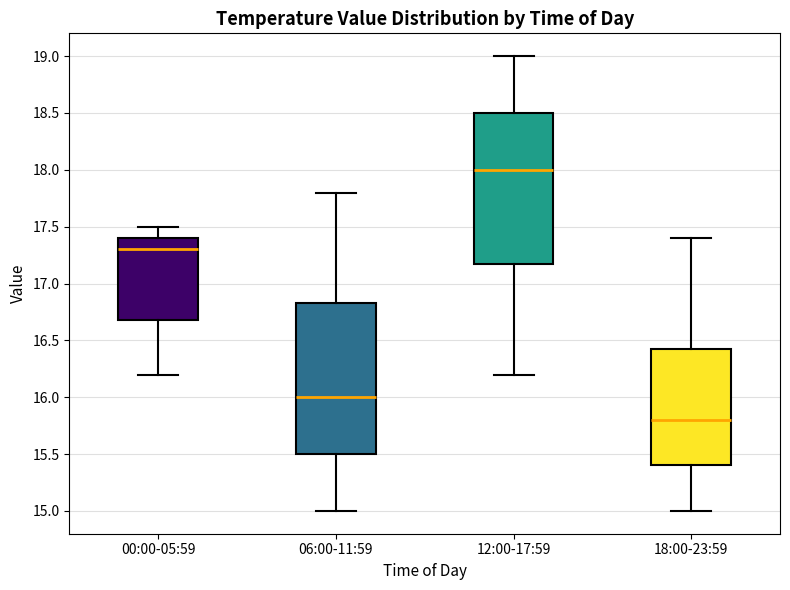

Reading left to right, transcribe this box plot: for each box, give where its median line is, the range the box spans, and where its two whiskers end, as read against the y-axis. The values are not printed on the chart, so give them approximately, as read against the axis.

00:00-05:59: median 17.30, box 16.70 to 17.40, whiskers 16.20 to 17.50
06:00-11:59: median 16.00, box 15.50 to 16.85, whiskers 15.00 to 17.80
12:00-17:59: median 18.00, box 17.20 to 18.50, whiskers 16.20 to 19.00
18:00-23:59: median 15.80, box 15.40 to 16.45, whiskers 15.00 to 17.40